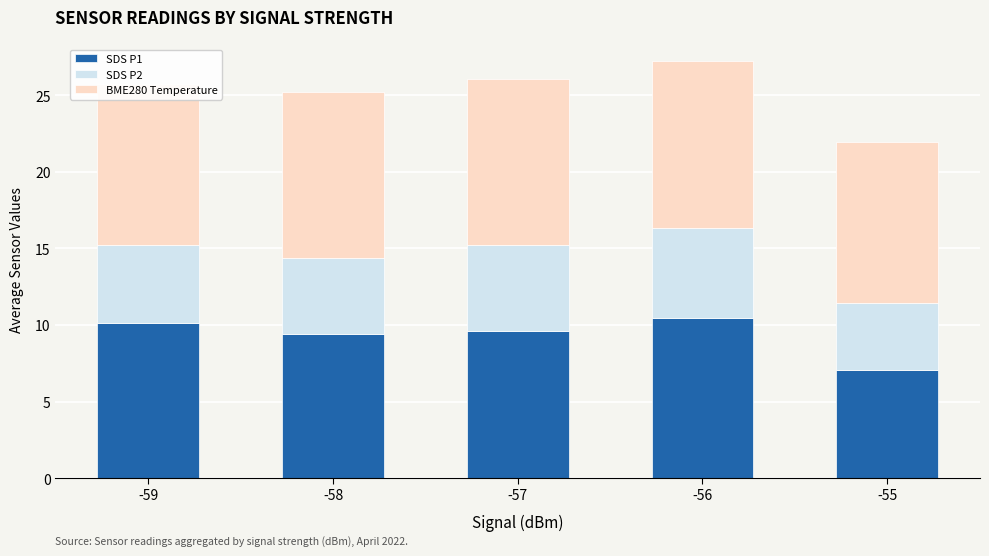

How many bars are there in total?

5